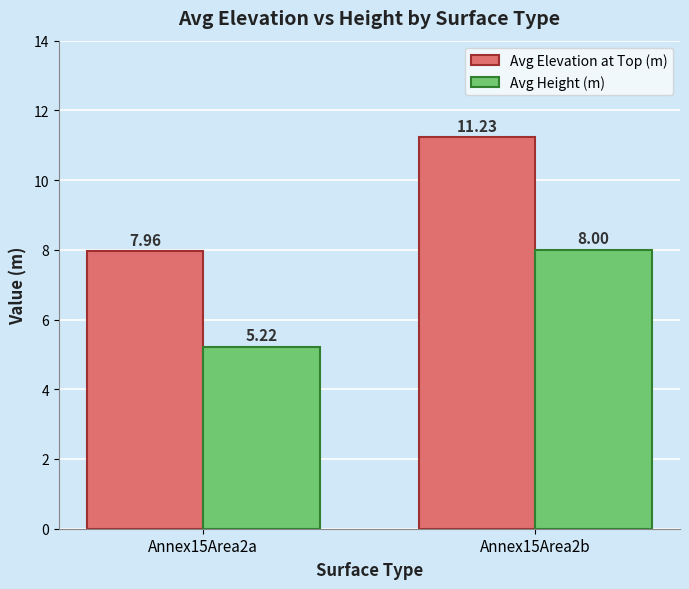

What value does the Avg Height (m) series have at Annex15Area2b?

8.0